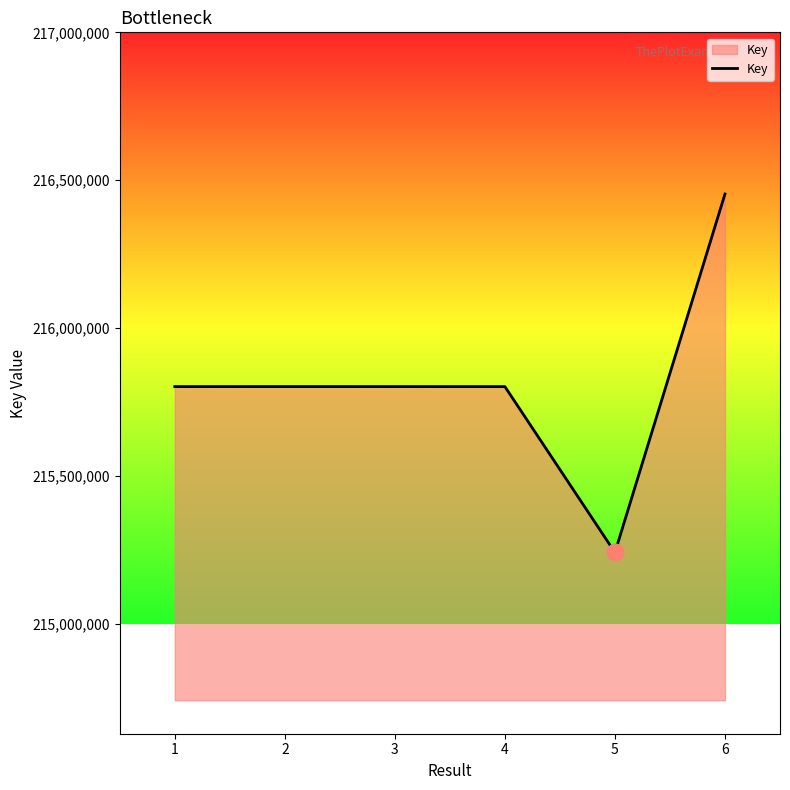

Where does the data first go above 215802032?

2